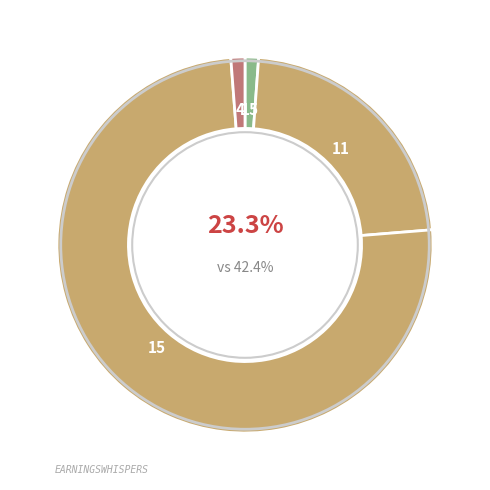

To the nearest percent, what is the combined percentage of LJUBIMEC x AGRA and 382-48 x AGRA?

17%